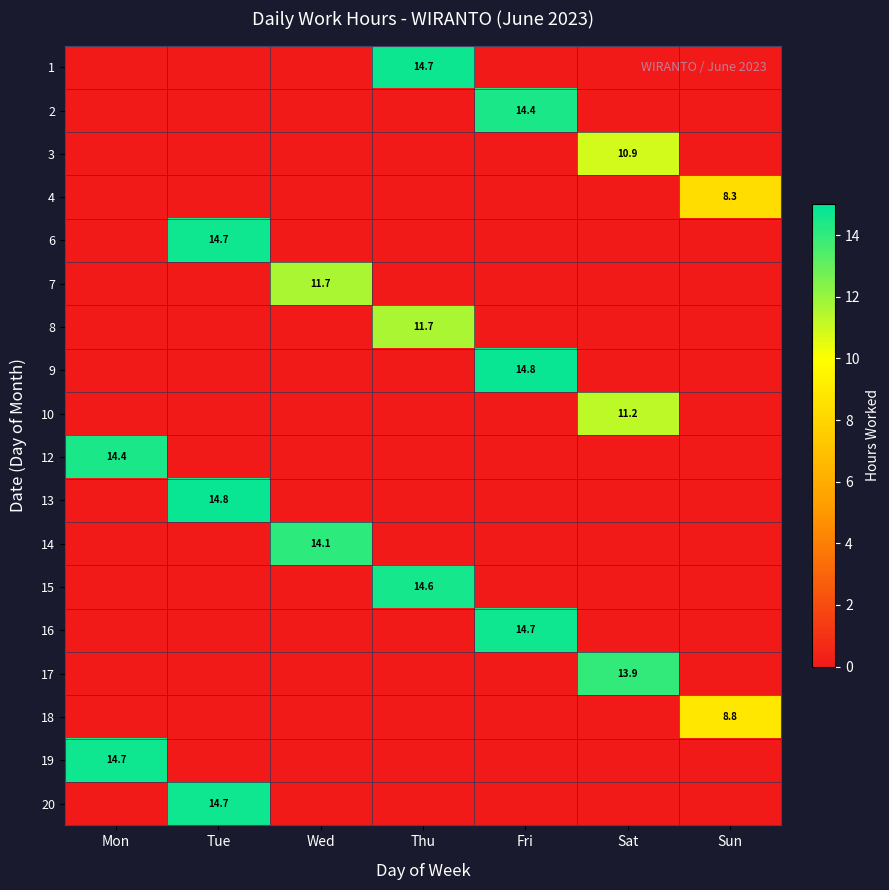

Count the number of data series in this chart.

18